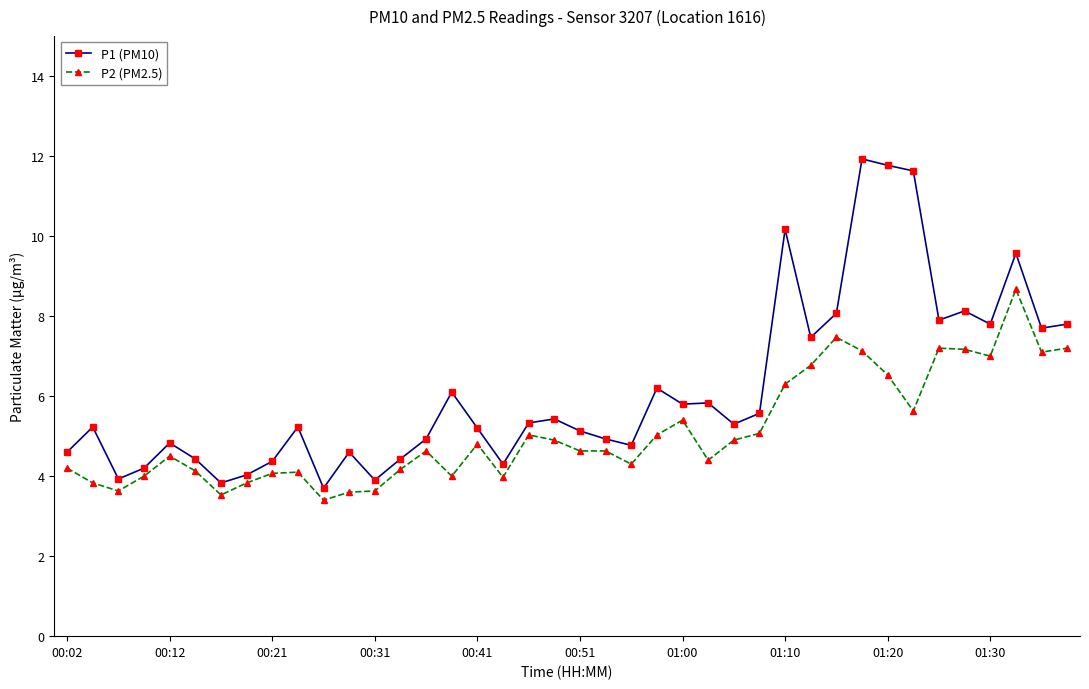

List the series in order of their overall mean, lowest first.

P2 (PM2.5), P1 (PM10)